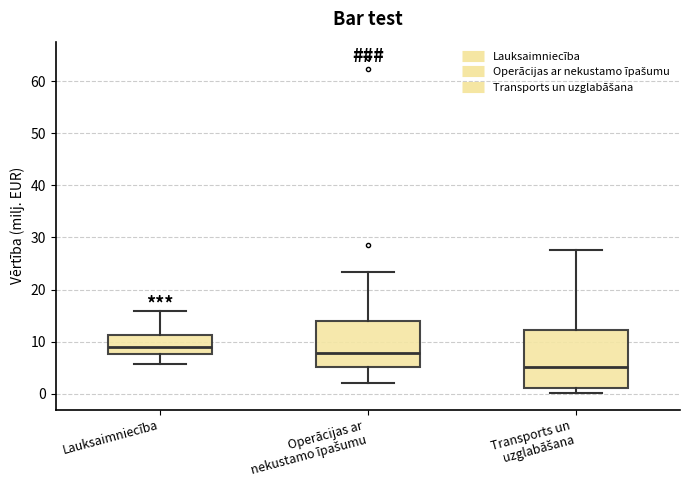

Which box is the tallest, from its lower edge to its upper edge?

Transports un uzglabāšana